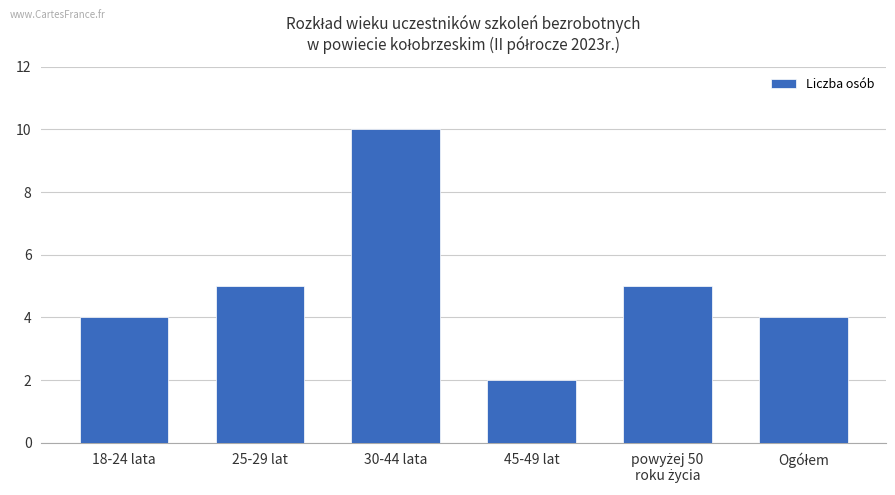

What is the difference between the maximum and minimum values?

8